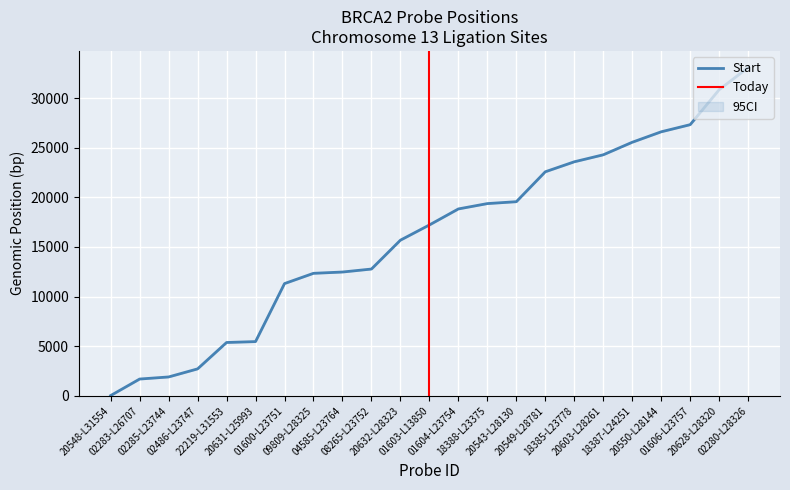

The value at 02486-L23747 is 876.4. True or false?

False